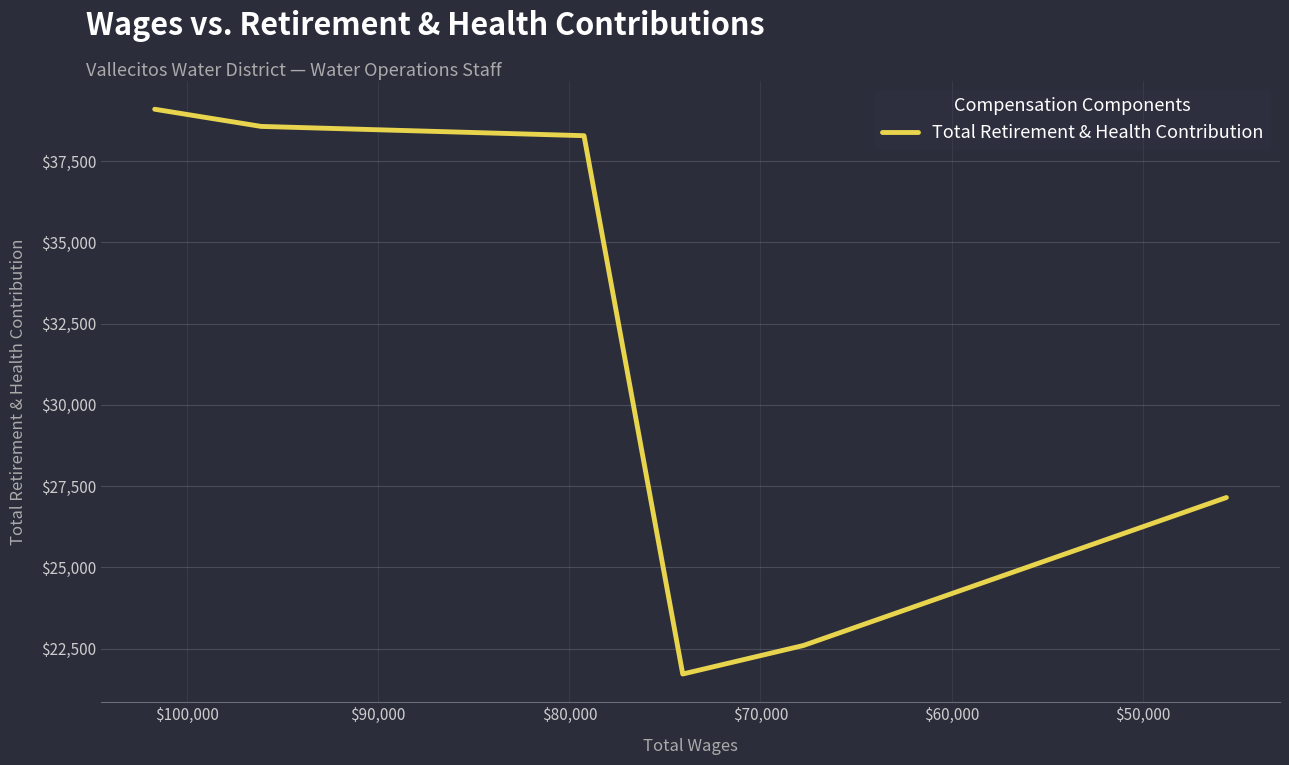

What is the sum of all values?

187416